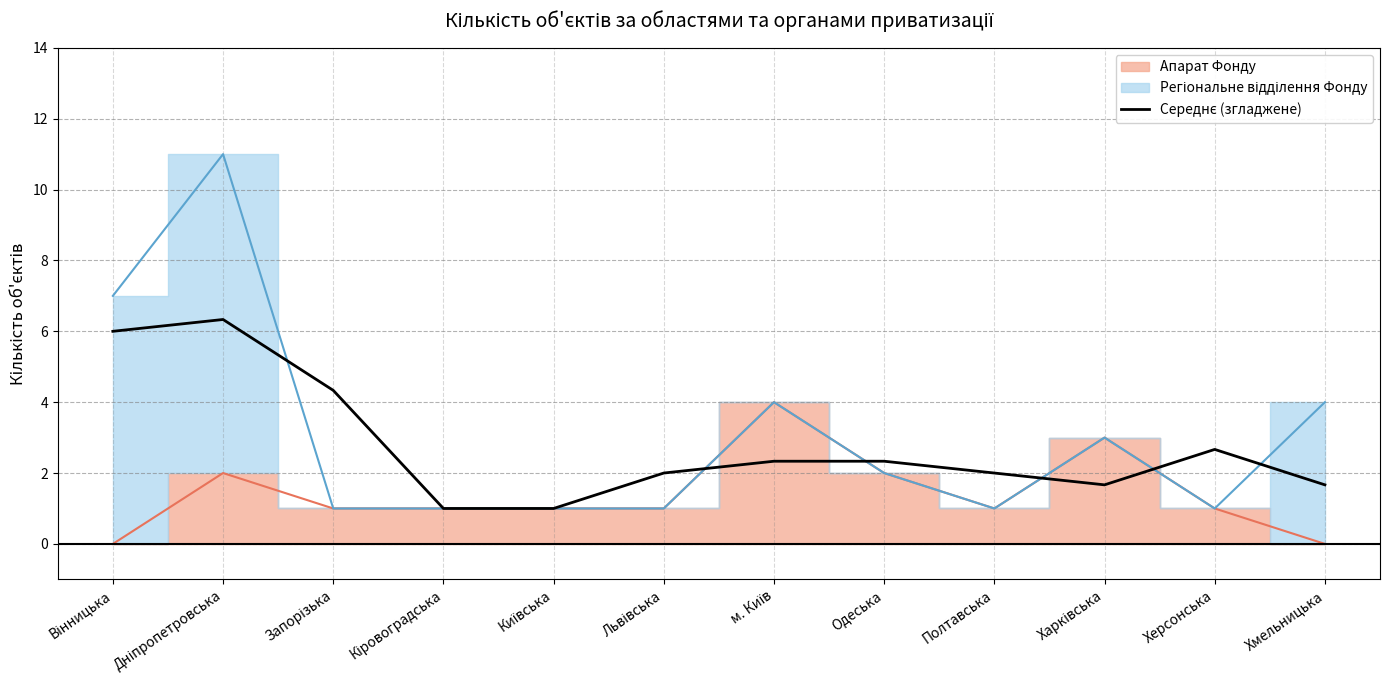

How many categories are shown in the chart?

12